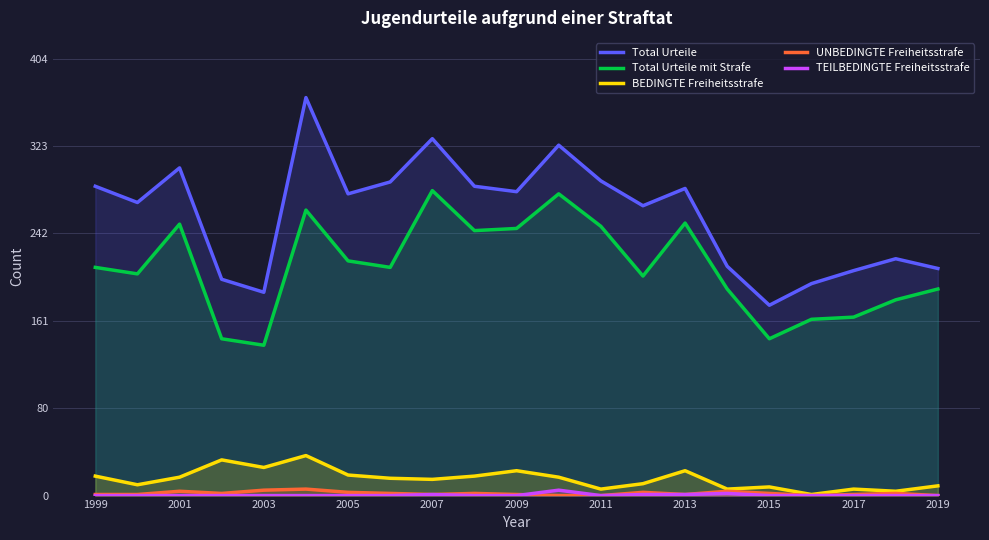

Where is Total Urteile mit Strafe nearest to the value 210?

1999